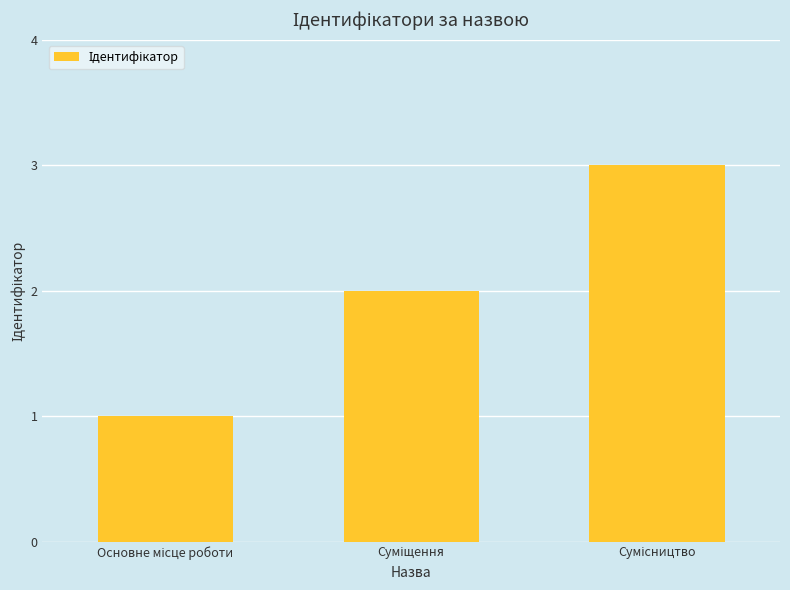

What is the greatest value displayed?

3